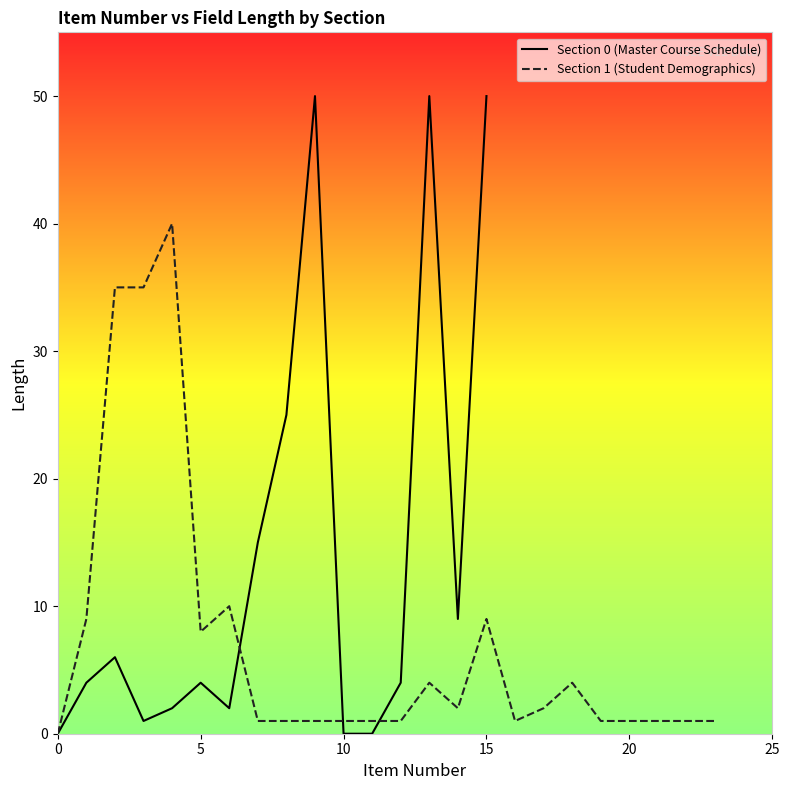

The Section 0 (Master Course Schedule) series shows 7 at 5. True or false?

False